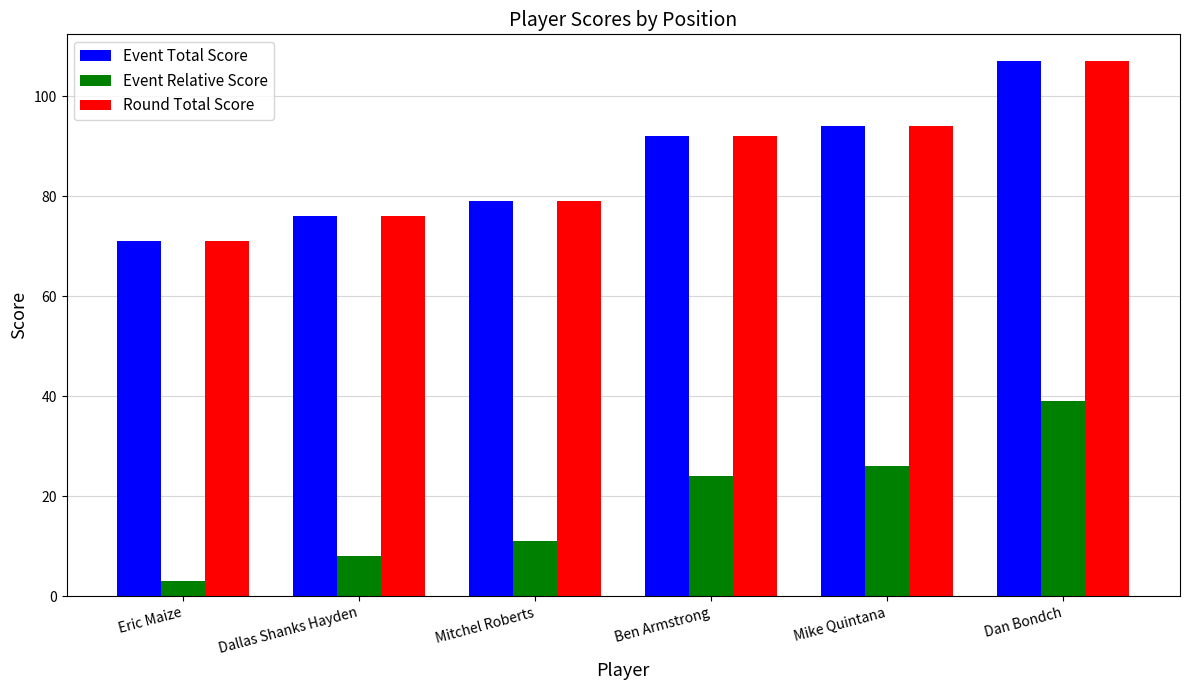

Where is Event Relative Score nearest to the value 21?

Ben Armstrong